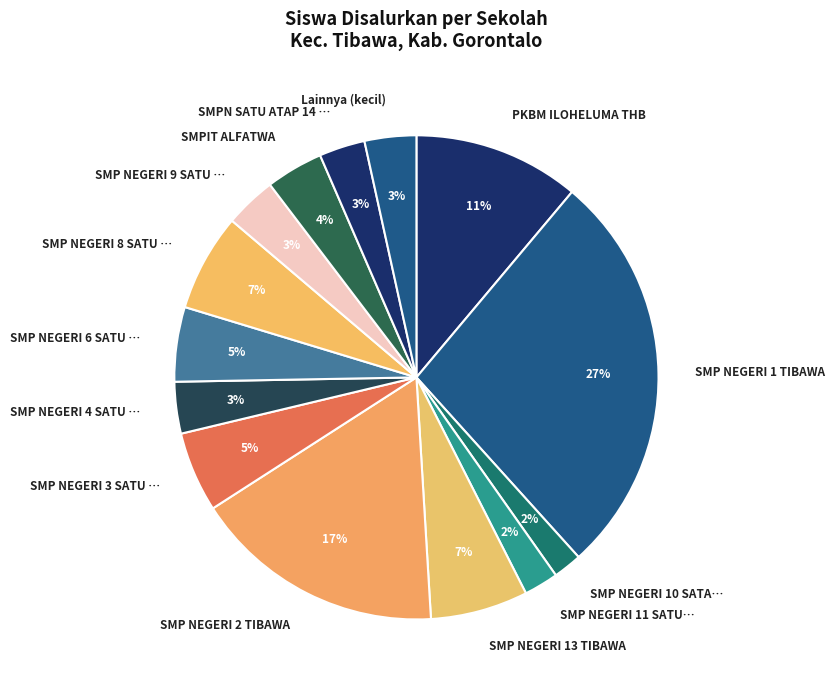

True or false: Lainnya (kecil) accounts for 17% of the total.

False